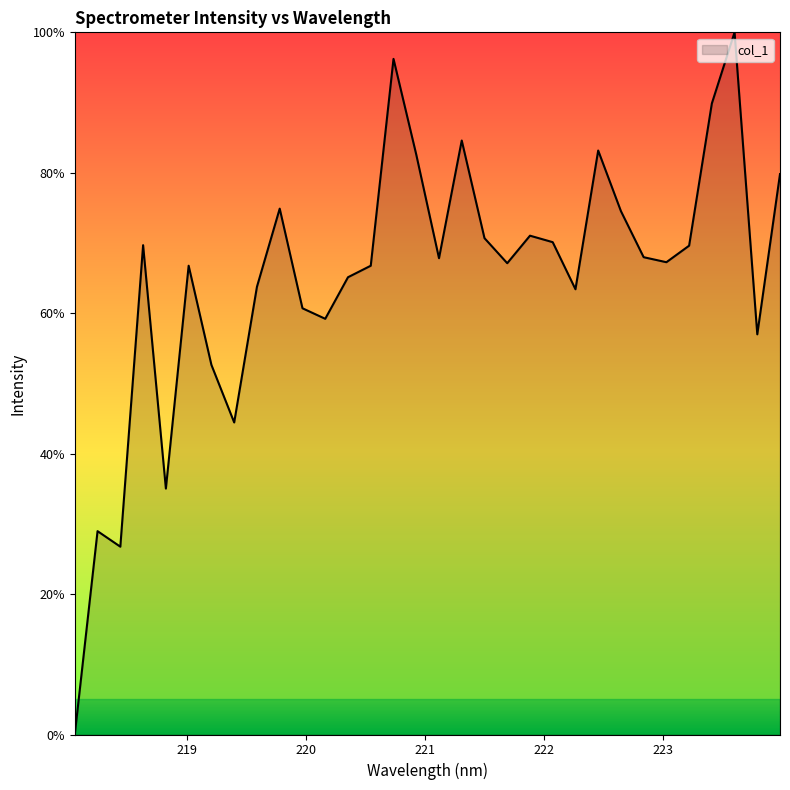

What is the difference between the maximum and minimum values?

100.0